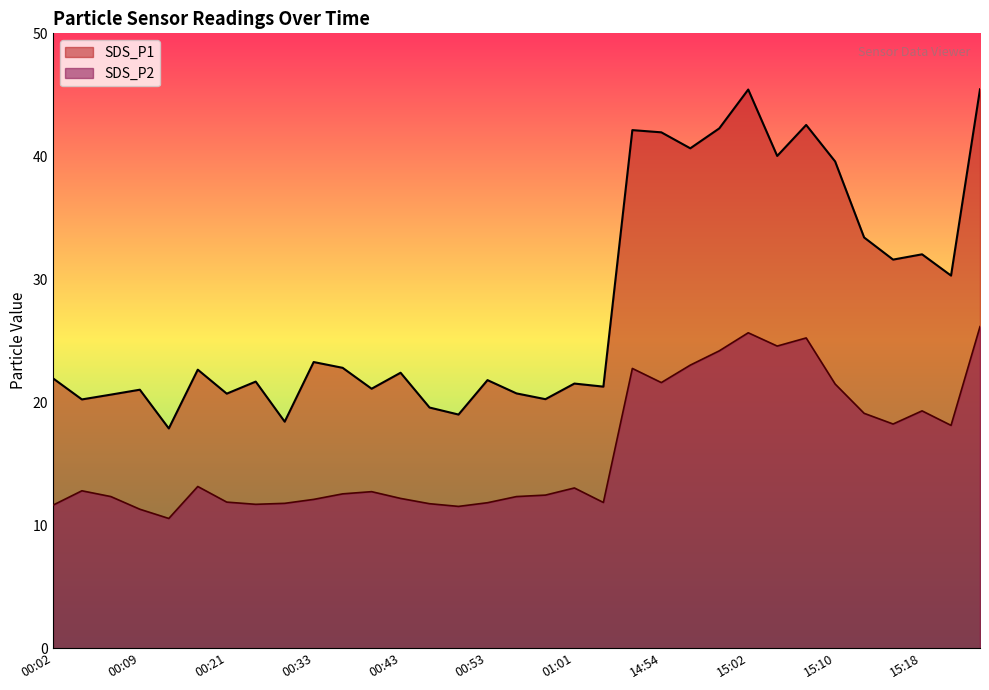

What is the average value of the SDS_P1 series?

28.1